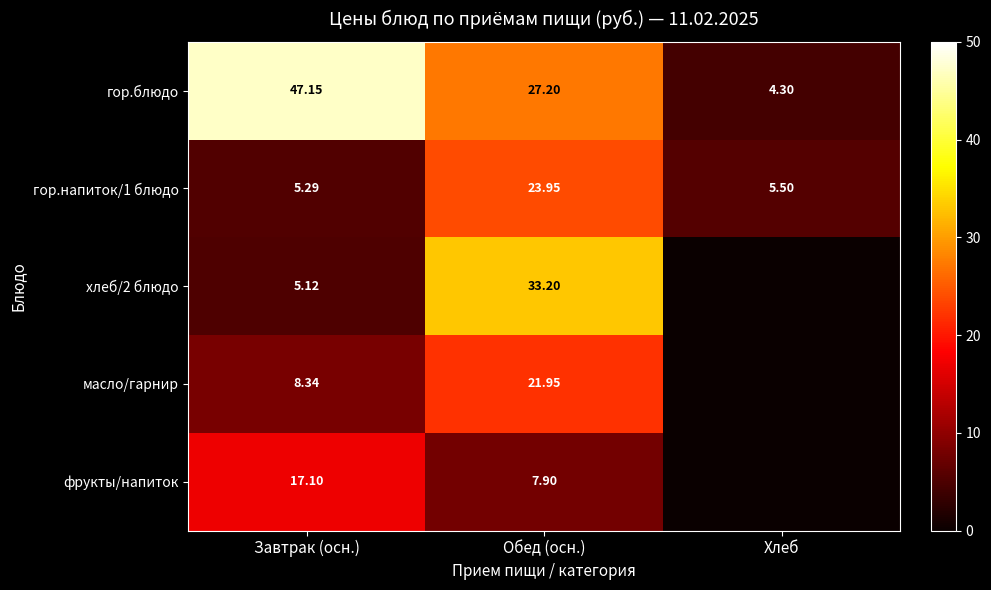

At which label does гор.блюдо first exceed 27?

Завтрак (осн.)